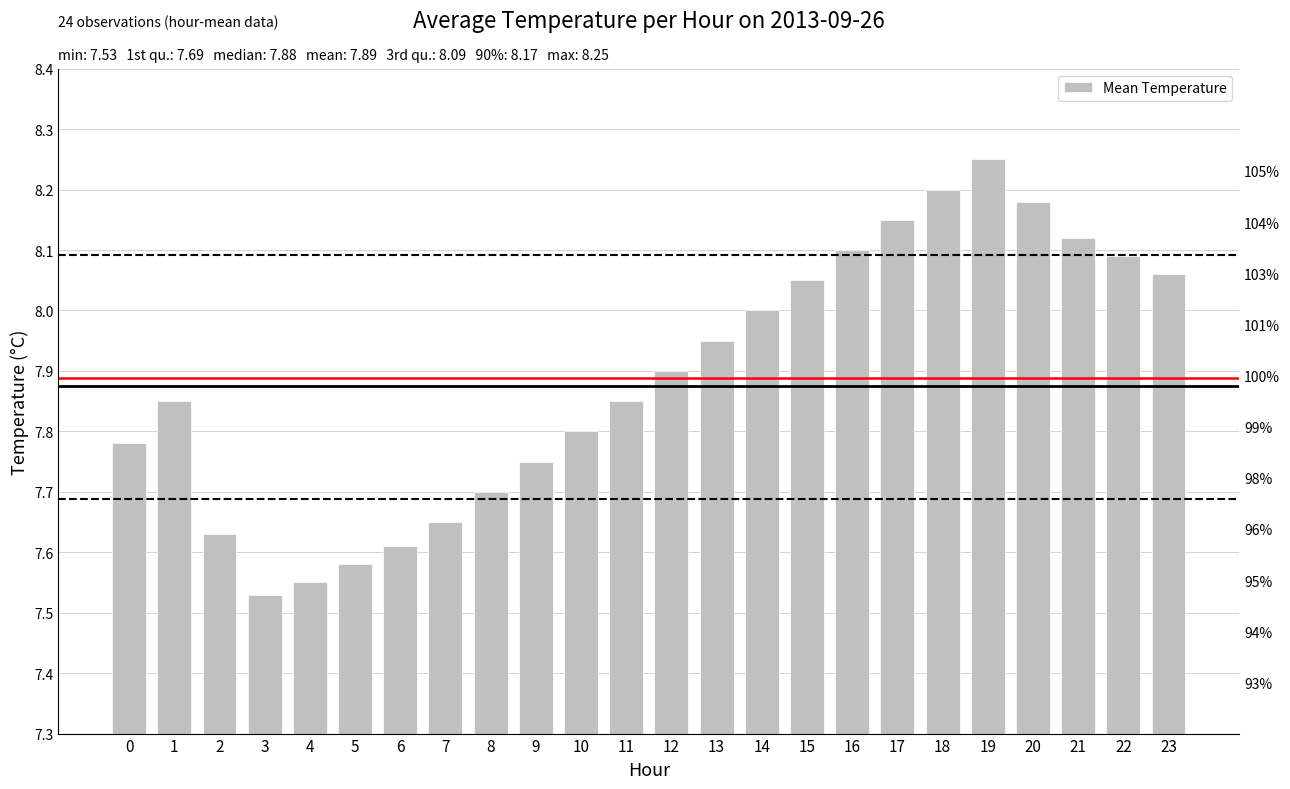

What is the value of the 8th bar from the left?

7.7